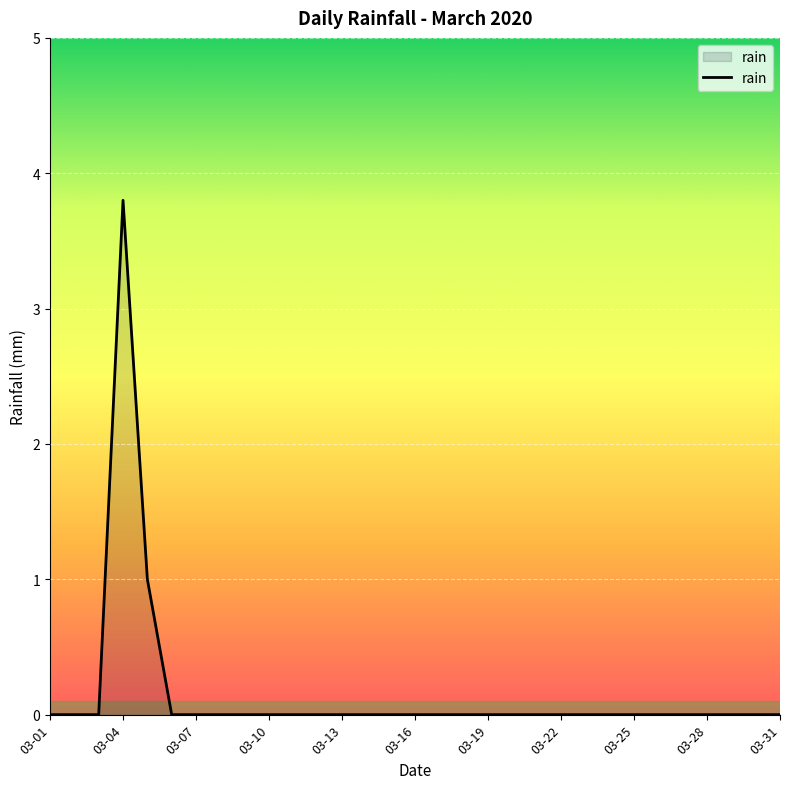

How many categories are shown in the chart?

31